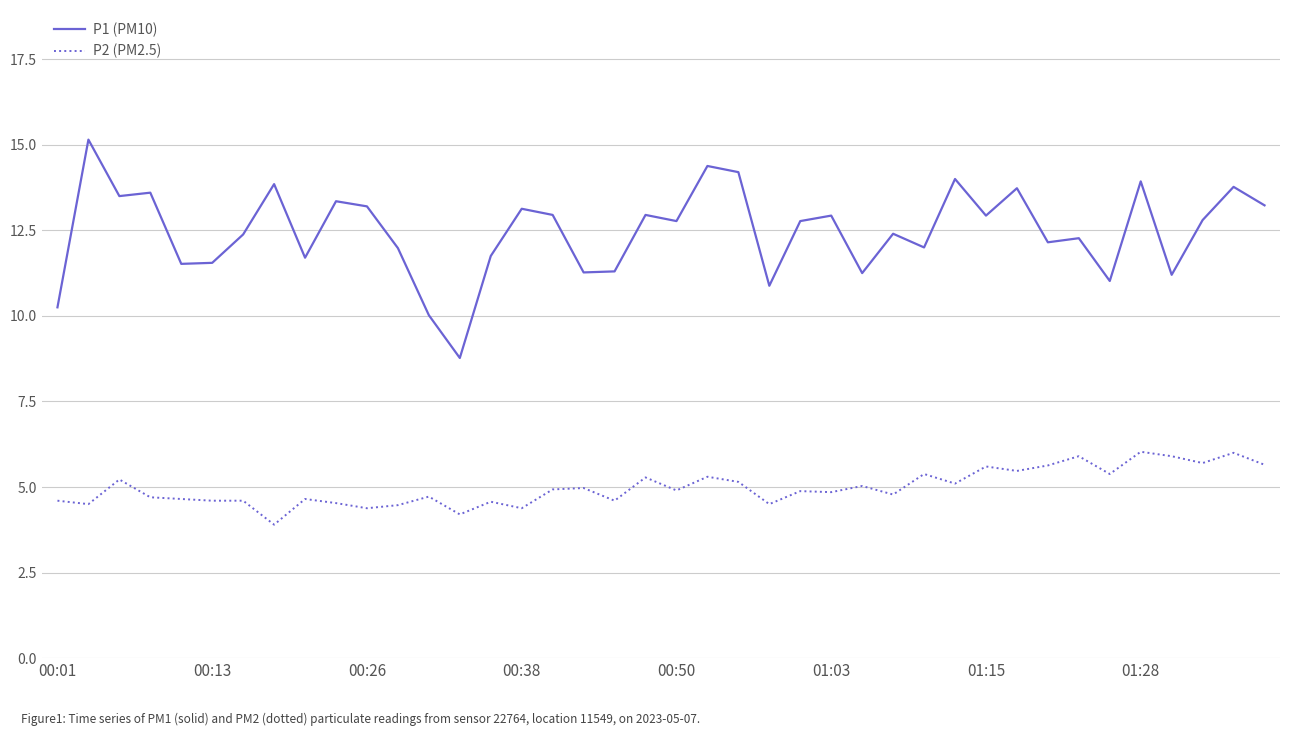

True or false: P2 (PM2.5) and P1 (PM10) cross at least once.

False